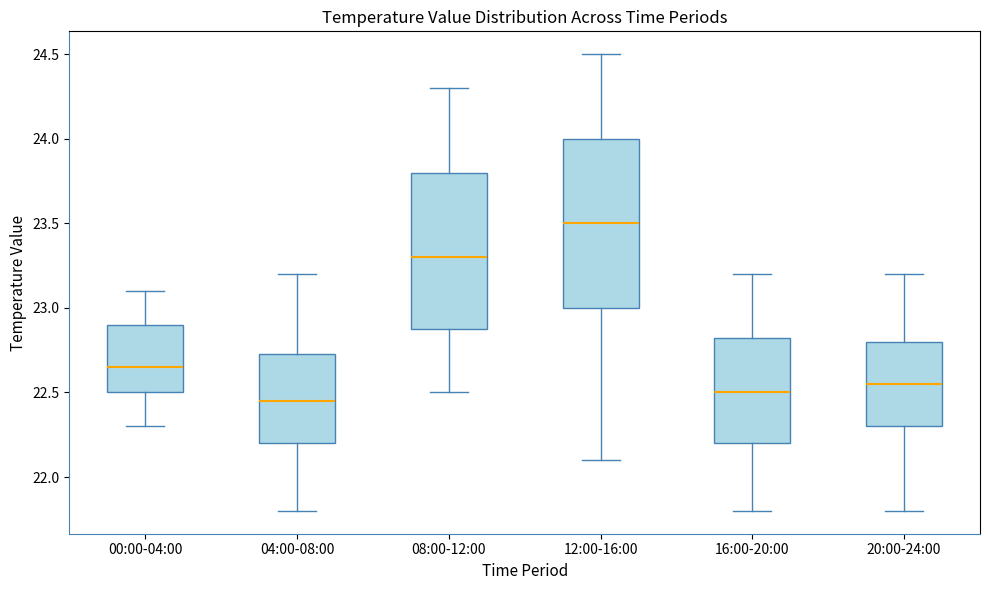

Where is the upper edge of the box for 16:00-20:00 on the y-axis? The values are not printed on the chart, so give them approximately, as read against the axis.

22.85